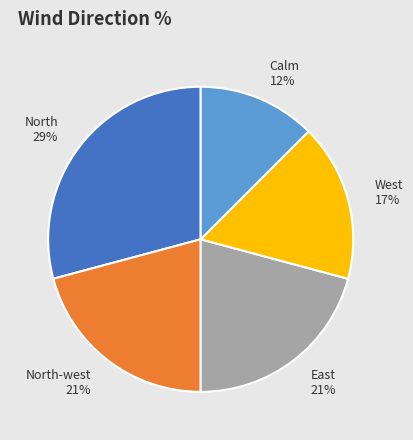

True or false: North-west 21% accounts for 21% of the total.

True